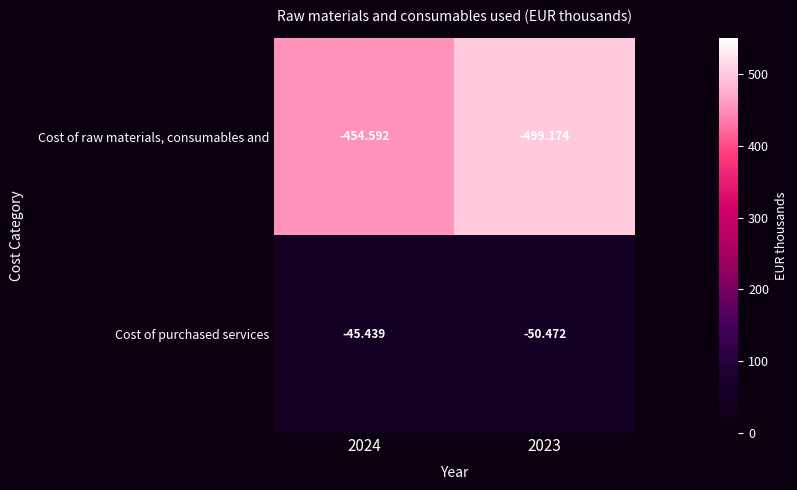

Between 2024 and 2023, which series saw the biggest shift?

Cost of raw materials, consumables and